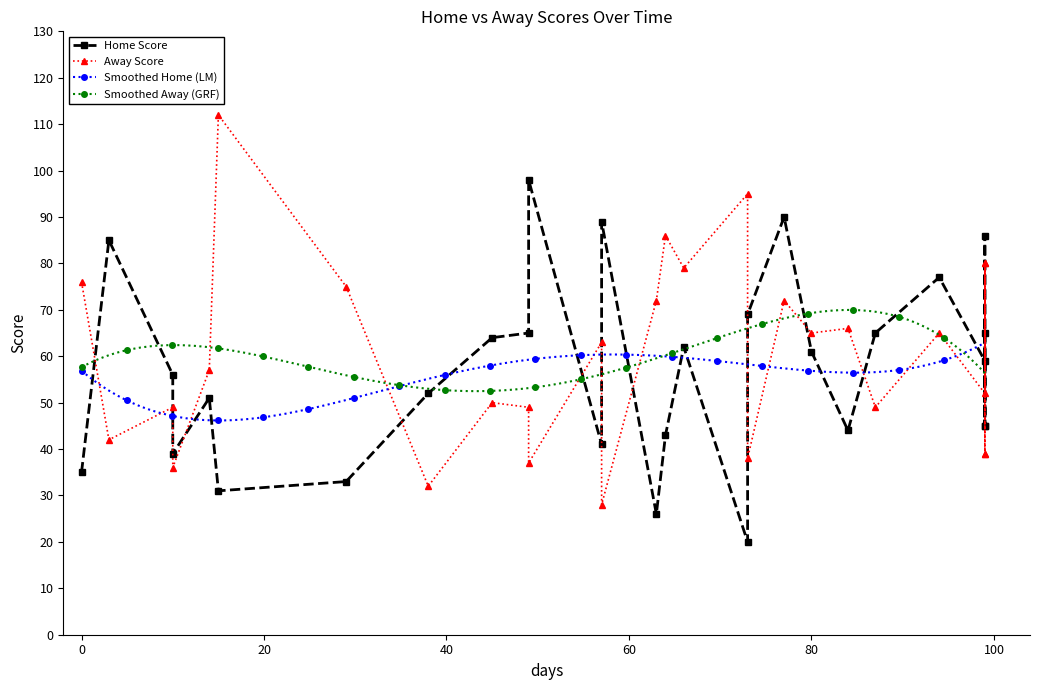

What is the value of the Smoothed Away (GRF) point at the 104th from the left?

53.7